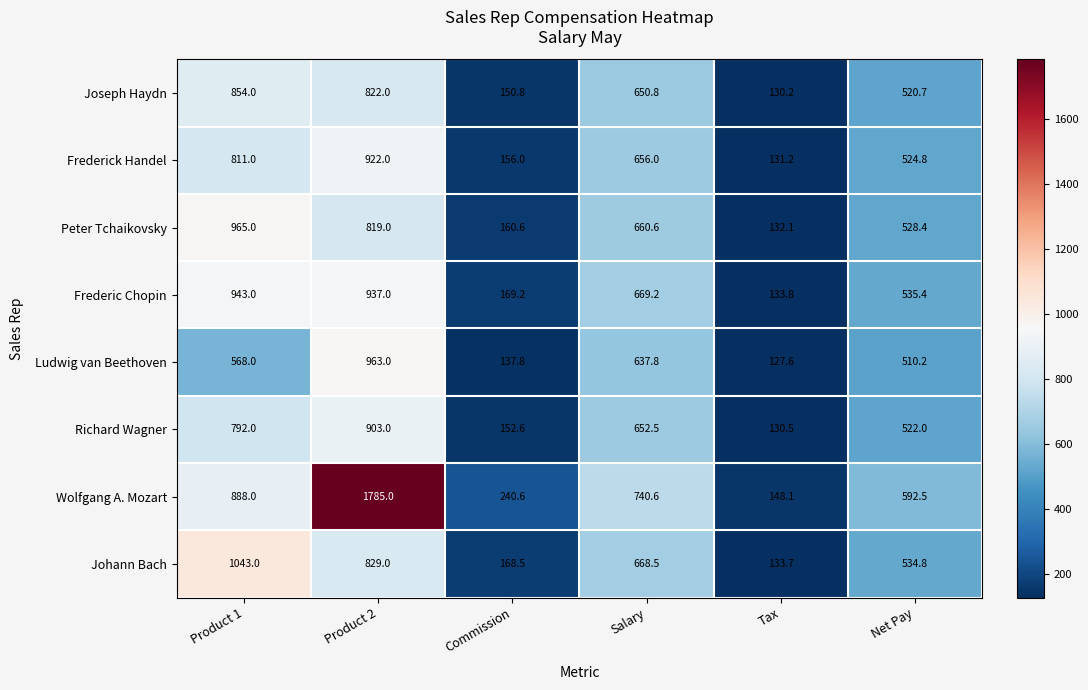

What is the spread (max minus min) of values at Salary?

102.8